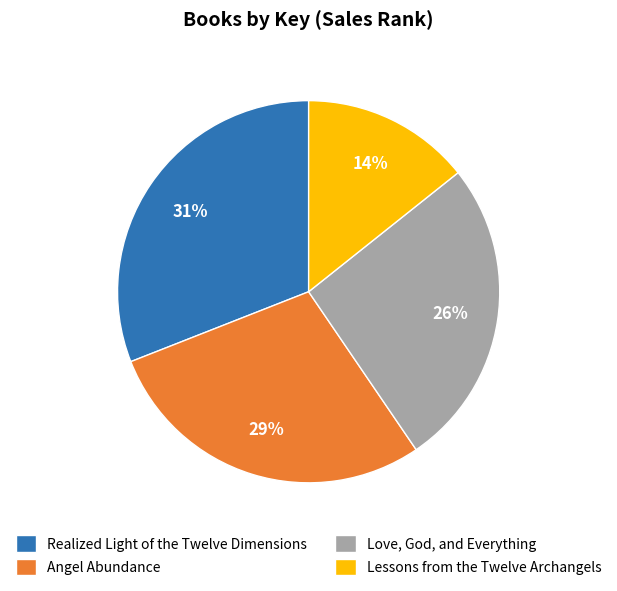

True or false: Love, God, and Everything accounts for 12% of the total.

False